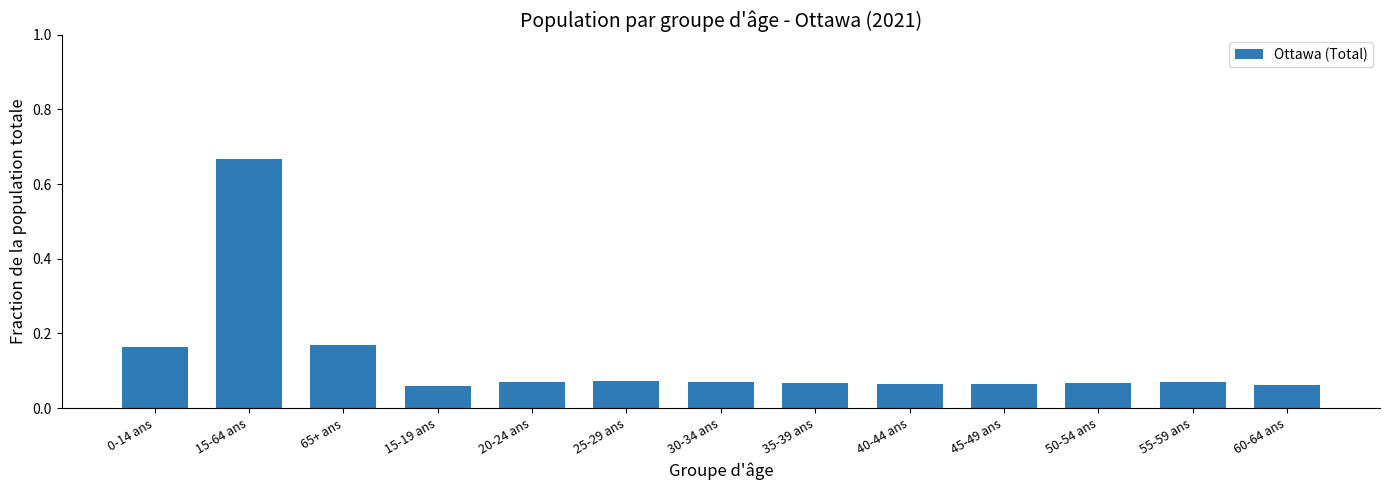

How many bars are there in total?

13